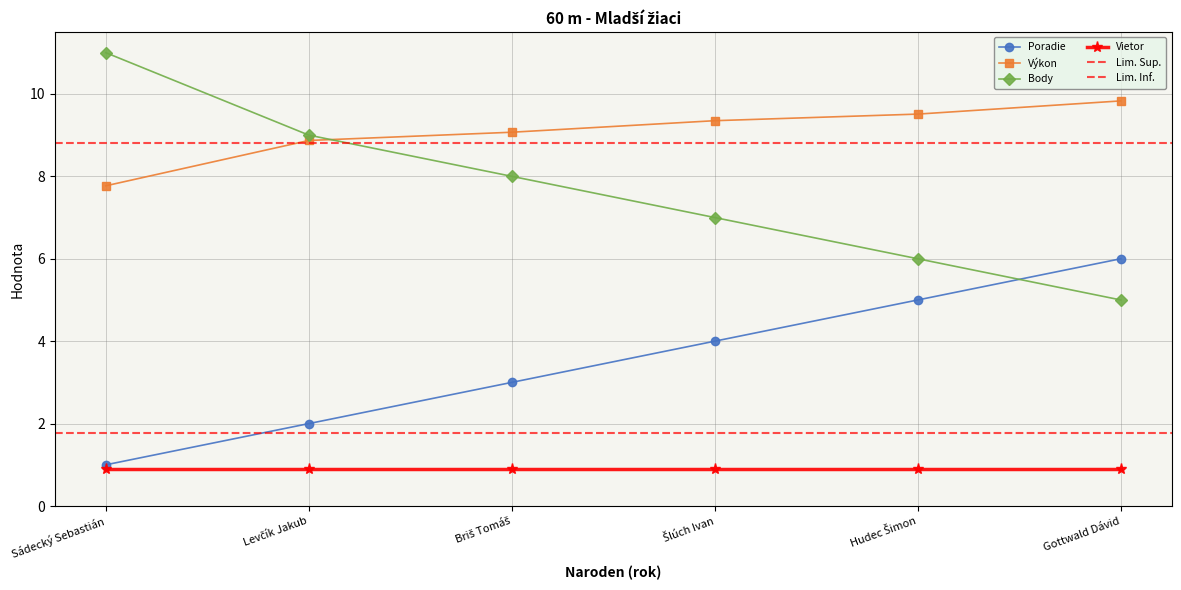

What value does the Poradie series have at Gottwald Dávid?

6.0